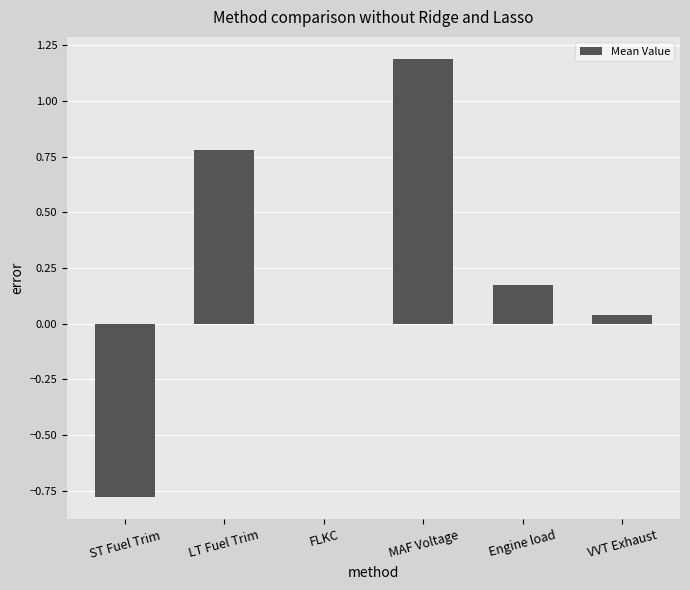

True or false: the data shows 1.2 at MAF Voltage.

True